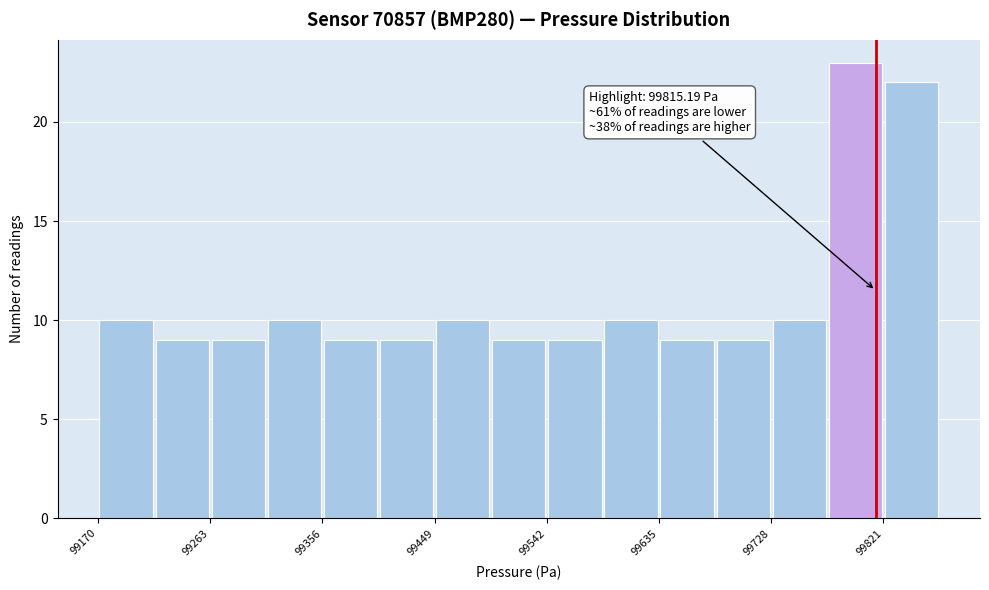

Which range on the x-axis has the tallest bar?

99780 to 99820